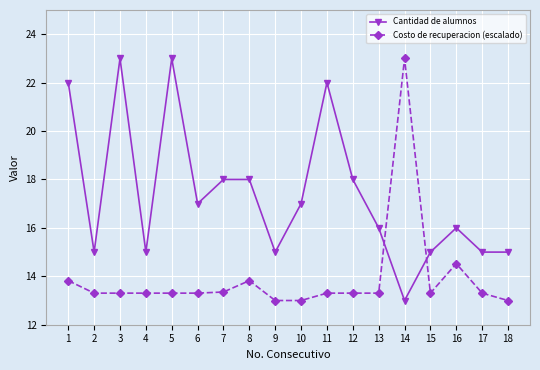

What is the minimum value for Cantidad de alumnos?

13.0